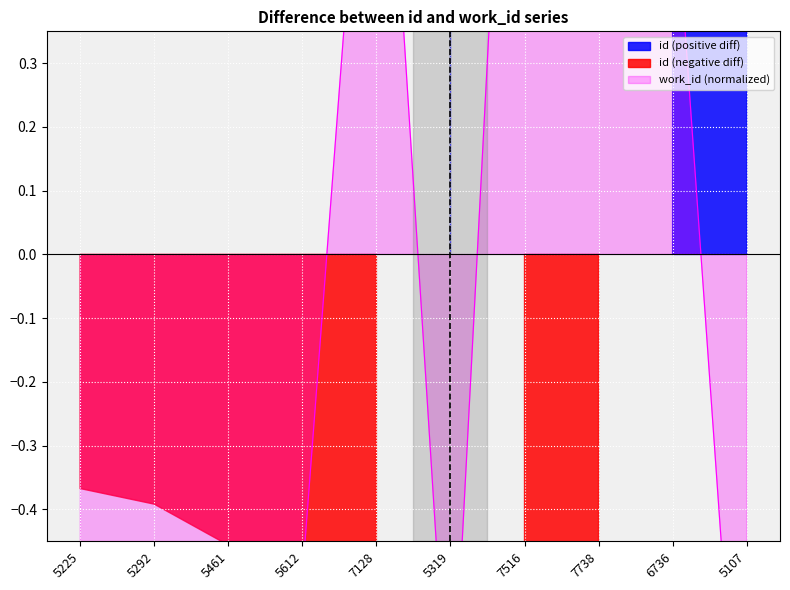

Reading right to left, list all the values displayed in this chart.

-1.0	0.6	1.6	1.4	-0.8	1.0	-0.5	-0.7	-0.8	-0.9